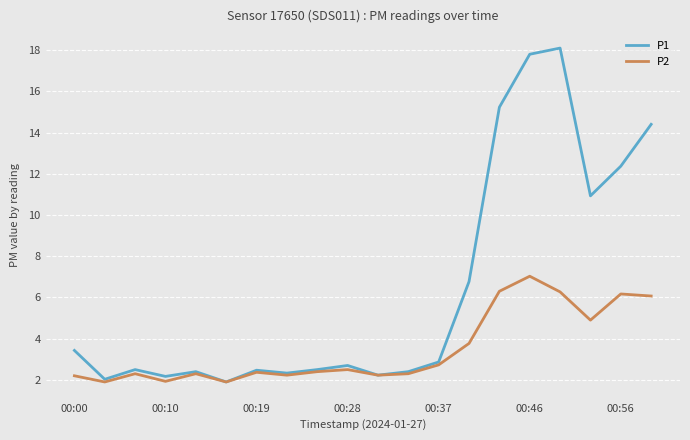

Rank the series by their average value, from lowest to highest.

P2, P1